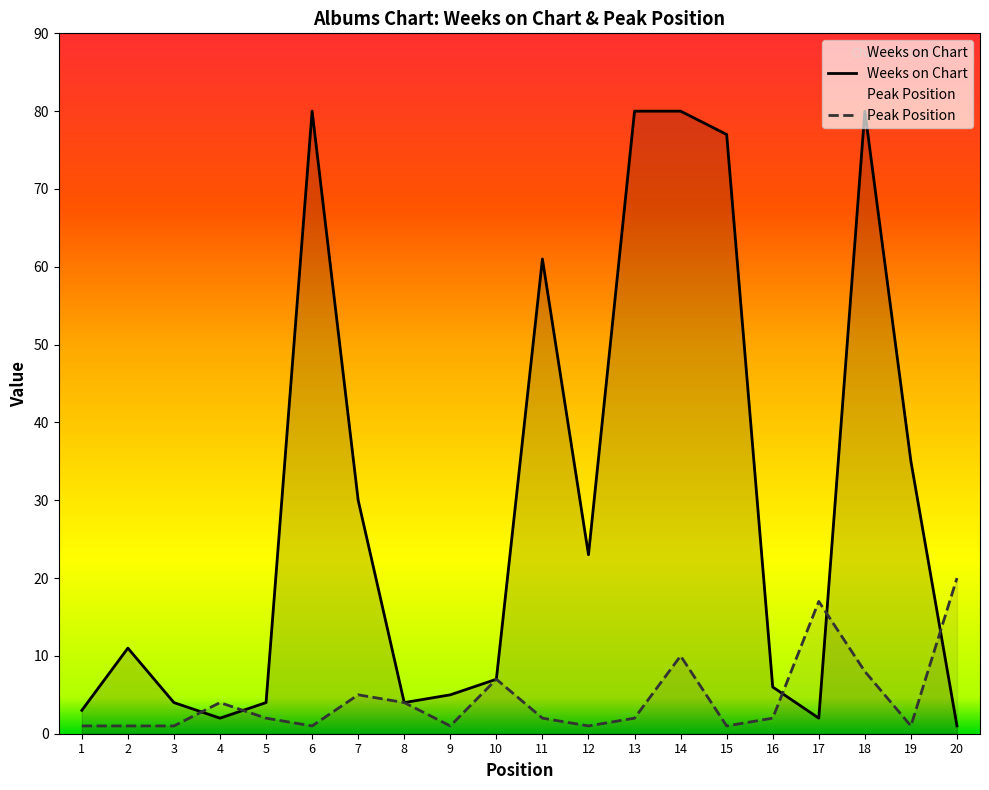

What is the value of the Weeks on Chart point at the 3rd from the left?

4